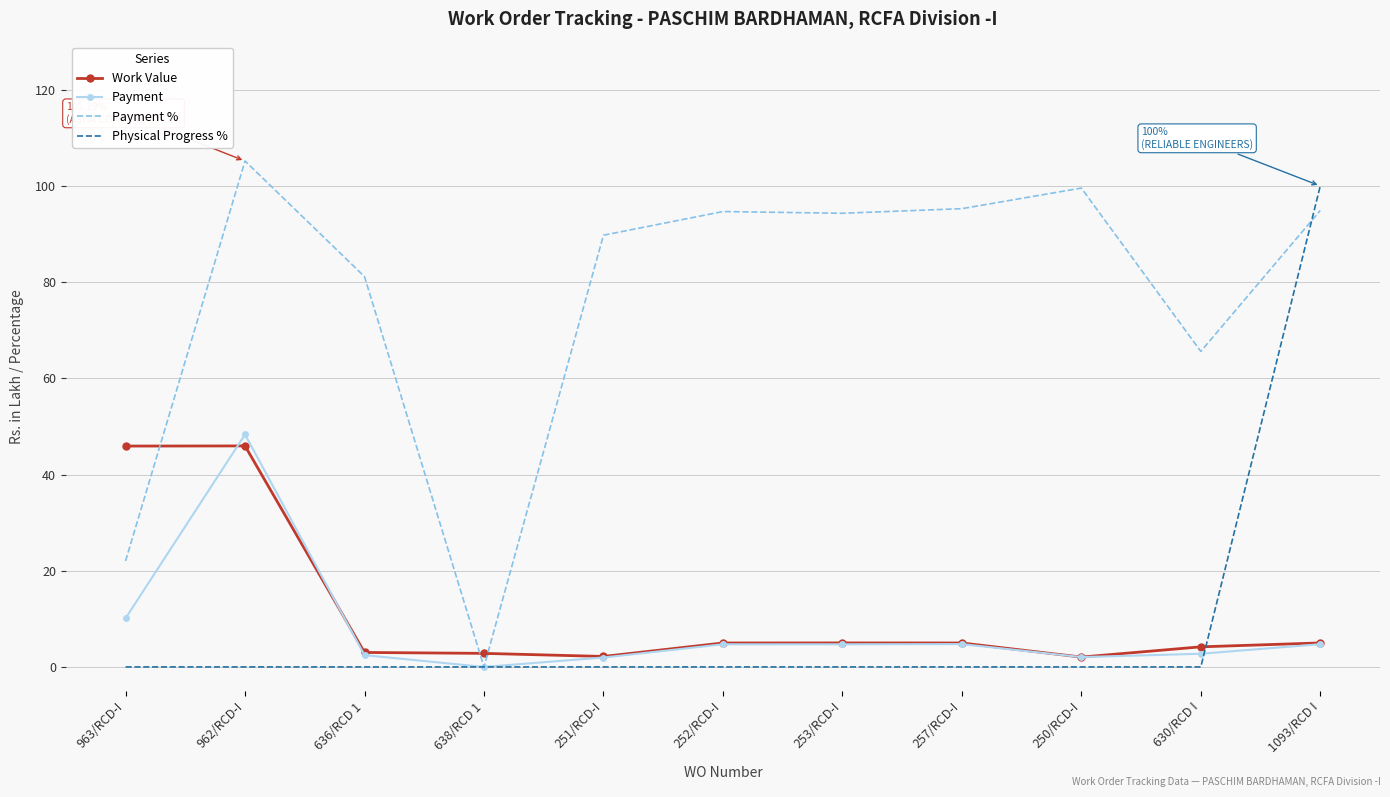

What is the greatest value displayed?

105.2